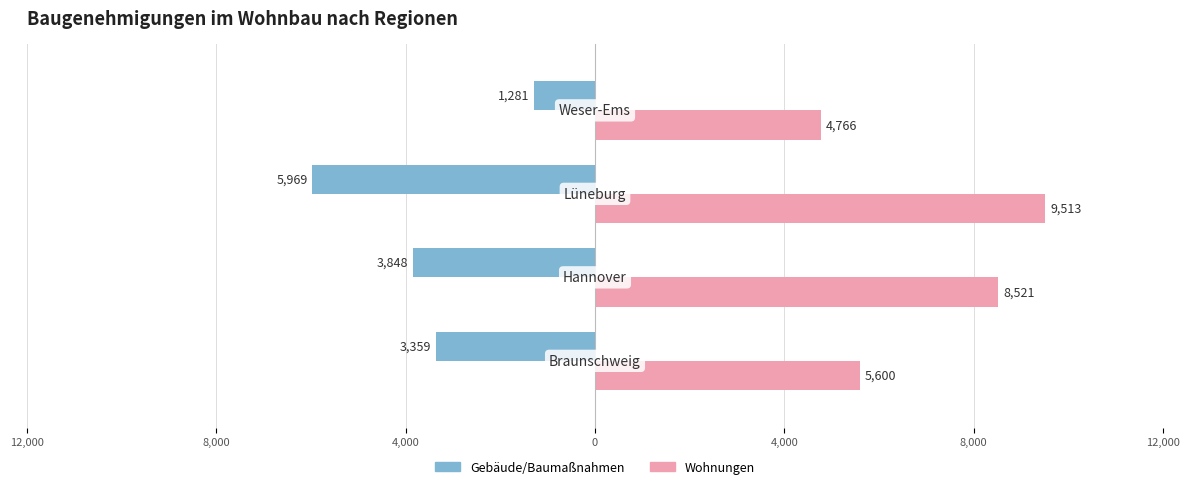

What are all the series names shown in the legend?

Gebäude/Baumaßnahmen, Wohnungen